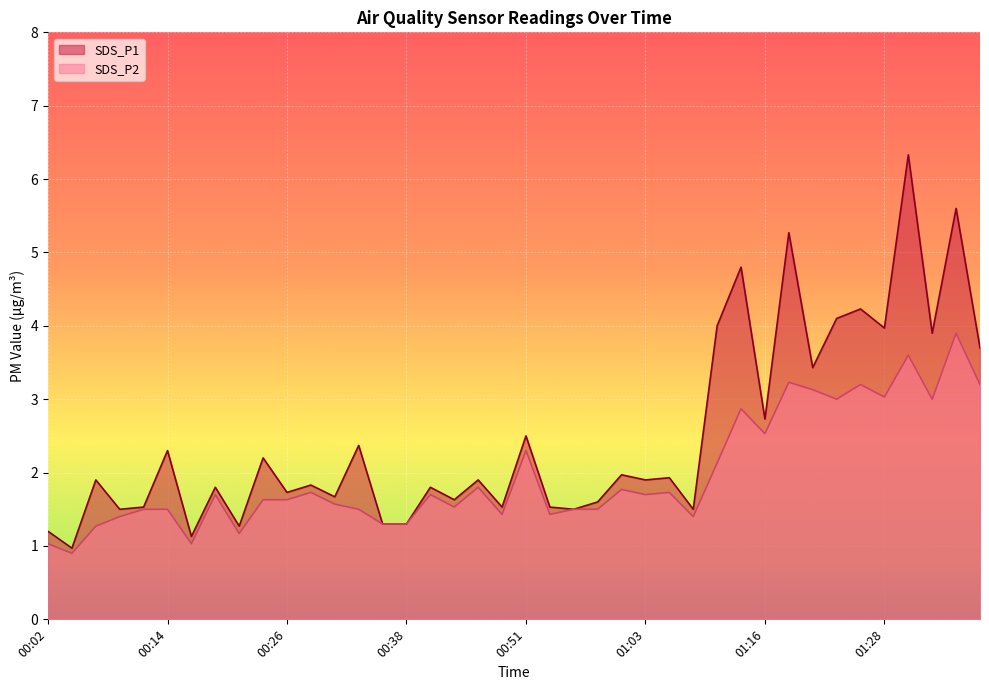

At which category is the sum across all series the highest?

01:30